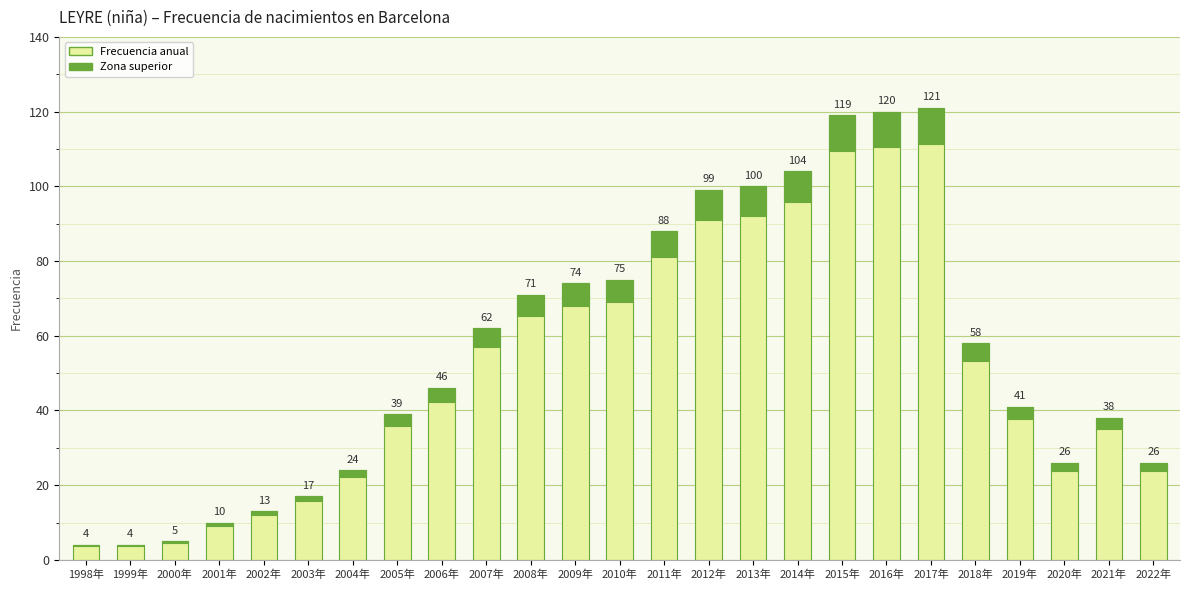

List the labels in order of value, largest first.

2017年, 2016年, 2015年, 2014年, 2013年, 2012年, 2011年, 2010年, 2009年, 2008年, 2007年, 2018年, 2006年, 2019年, 2005年, 2021年, 2020年, 2022年, 2004年, 2003年, 2002年, 2001年, 2000年, 1998年, 1999年